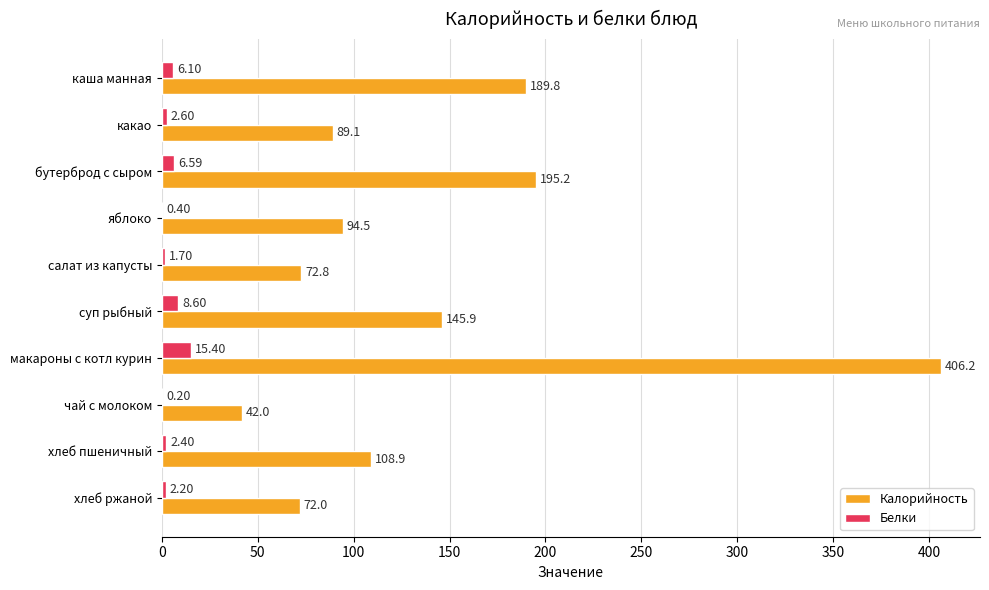

What is the total value across all series at какао?

91.7